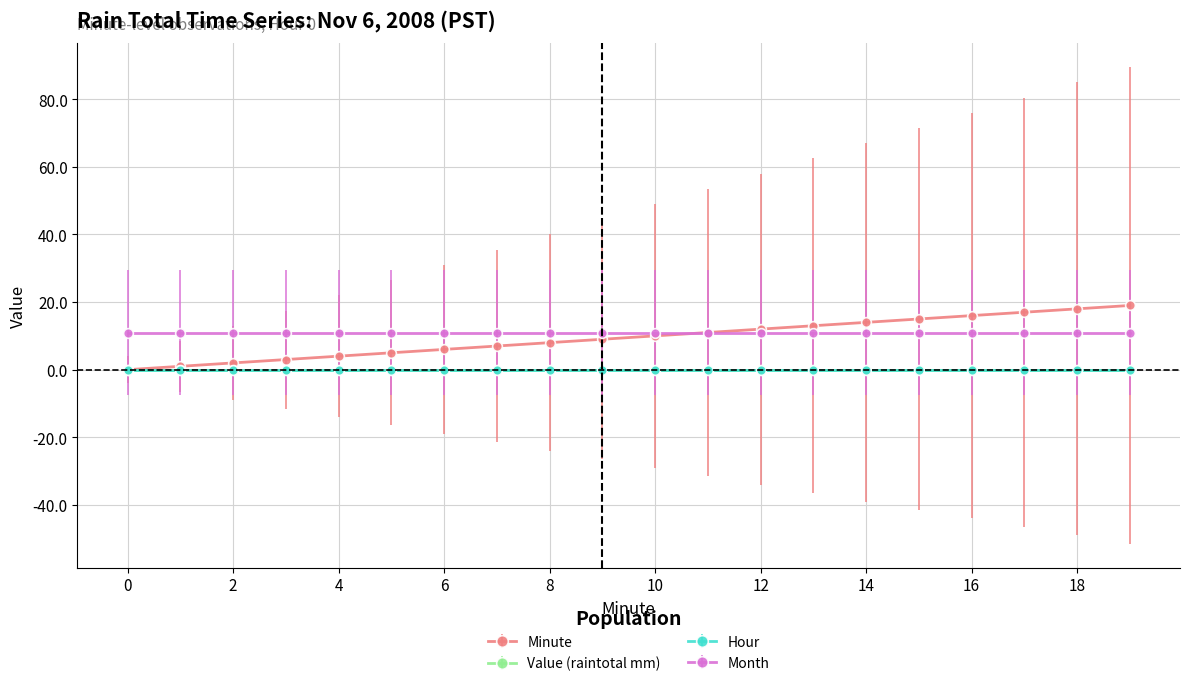

True or false: Month and Value (raintotal mm) cross at least once.

False